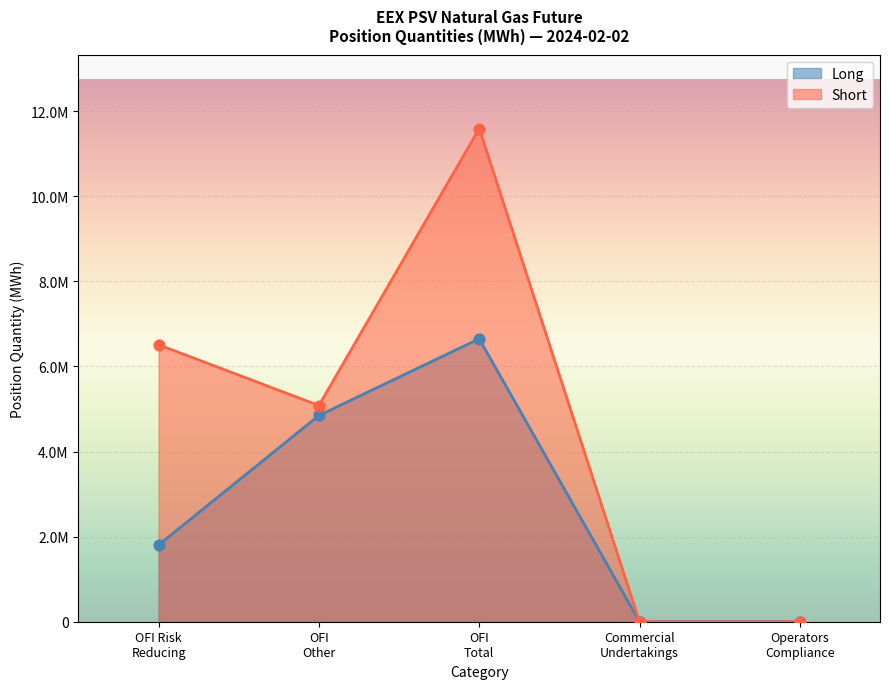

Which series contains the lowest Y value?

Long